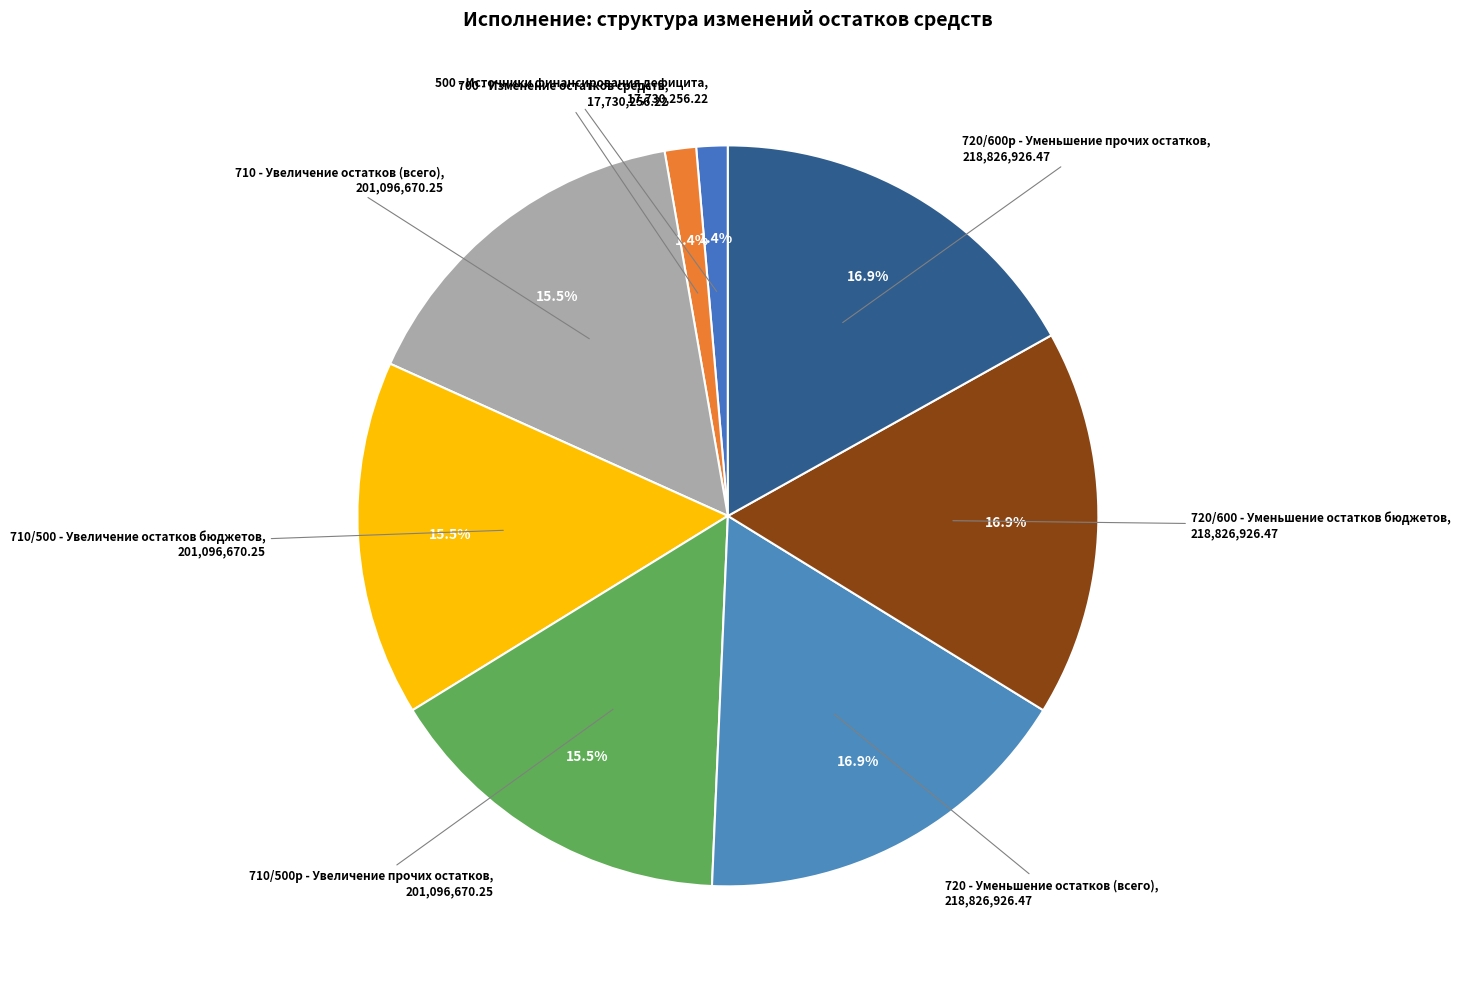

Is there a majority slice in this chart?

No